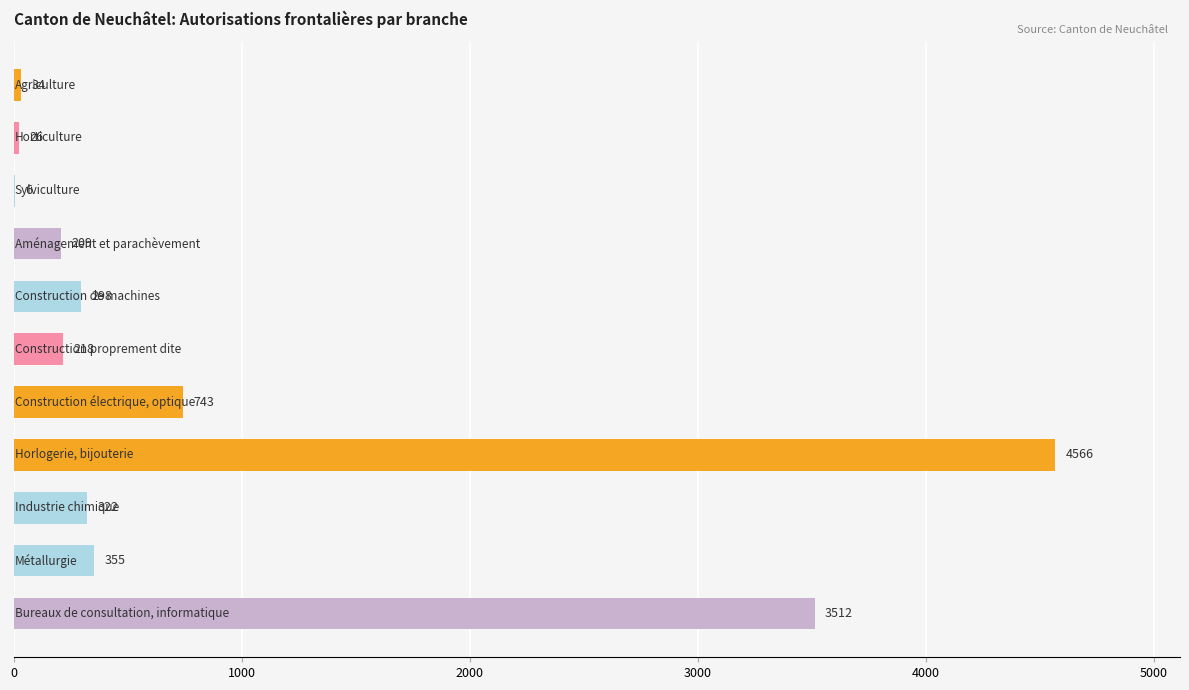

What is the sum of all values?

10289